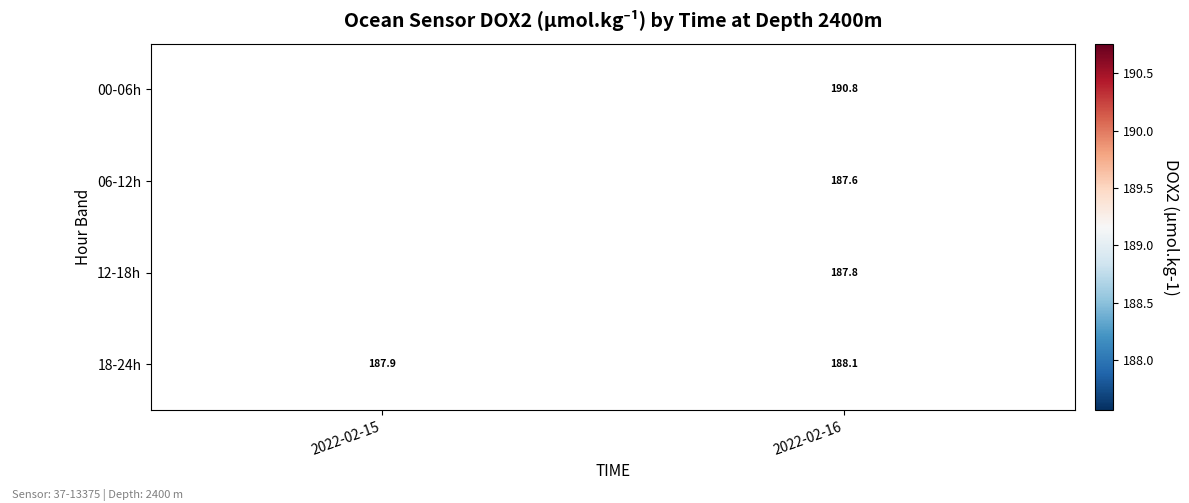

Between 2022-02-15 and 2022-02-16, which is larger?

2022-02-16